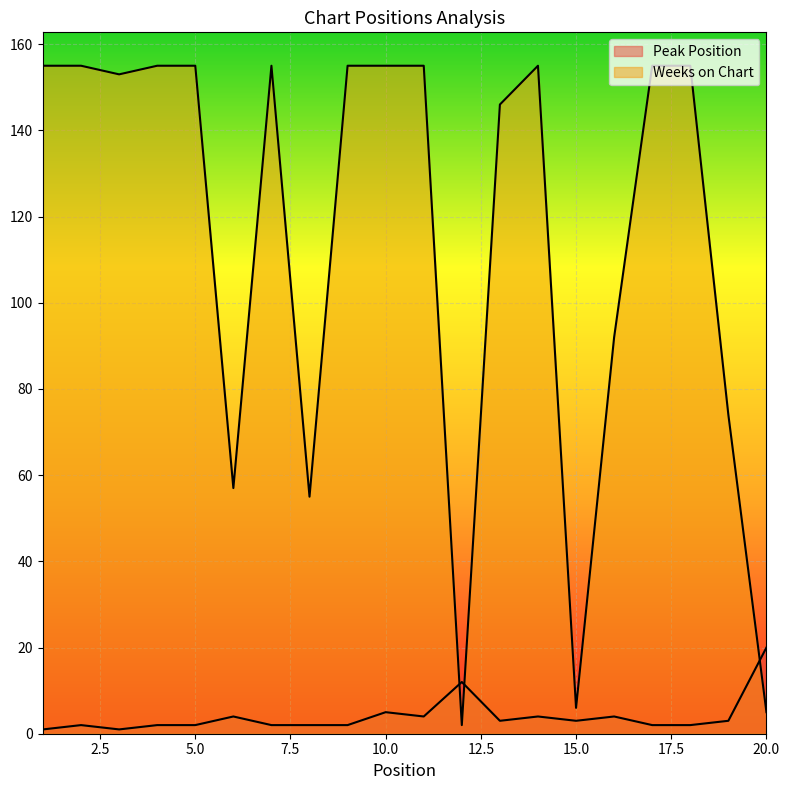

What is the difference between the Peak Position values at 17 and 16?

2